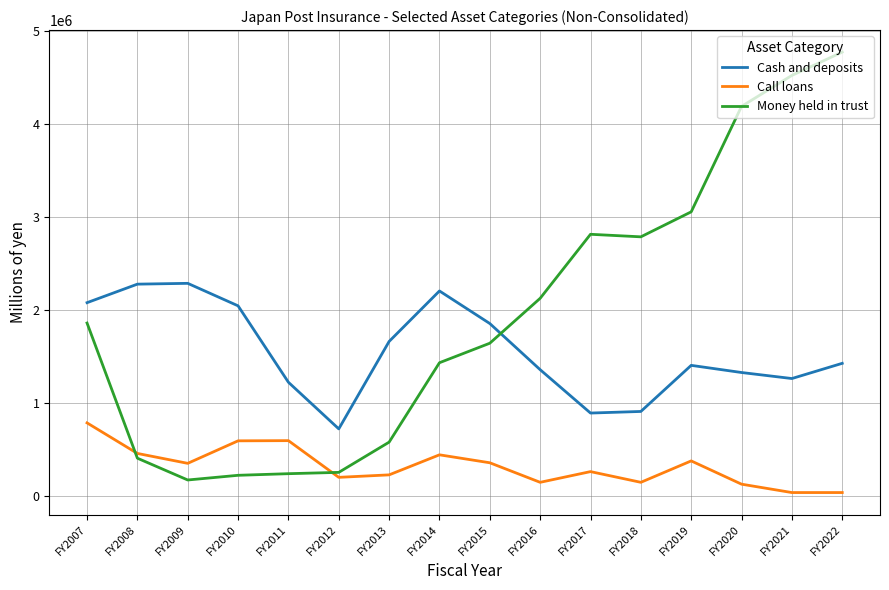

Between FY2008 and FY2019, which series saw the biggest shift?

Money held in trust